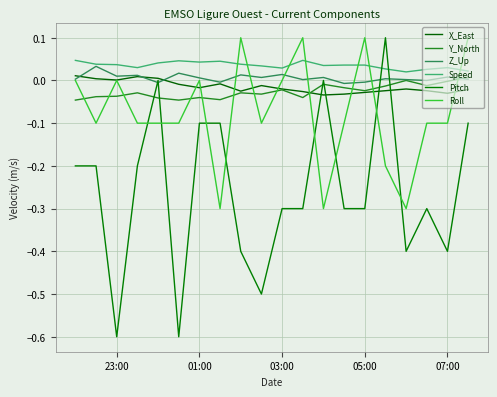

Does the chart have visible grid lines?

Yes